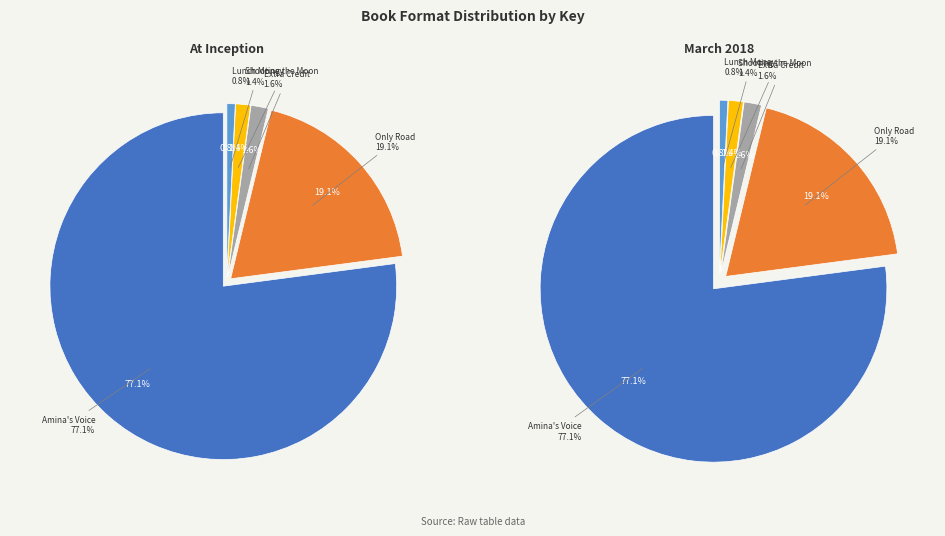

To the nearest percent, what portion does Lunch Money represent?

1%